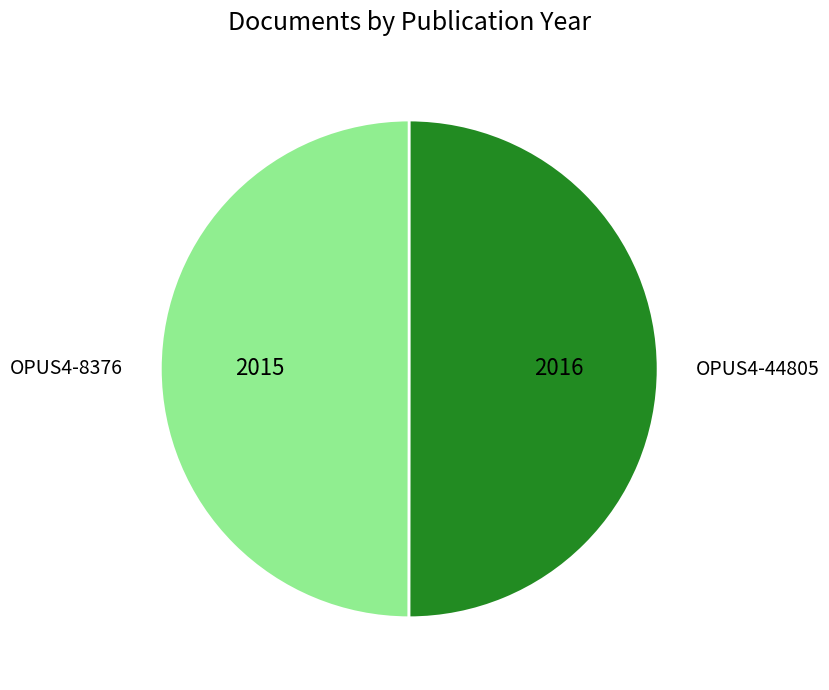

Combined, do OPUS4-8376 and OPUS4-44805 account for over 50%?

Yes